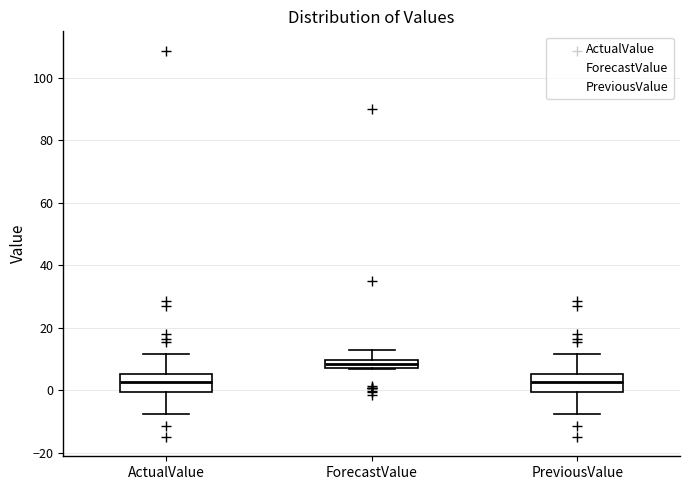

Where does the median line of the box for PreviousValue sit on the y-axis? The values are not printed on the chart, so give them approximately, as read against the axis.

2